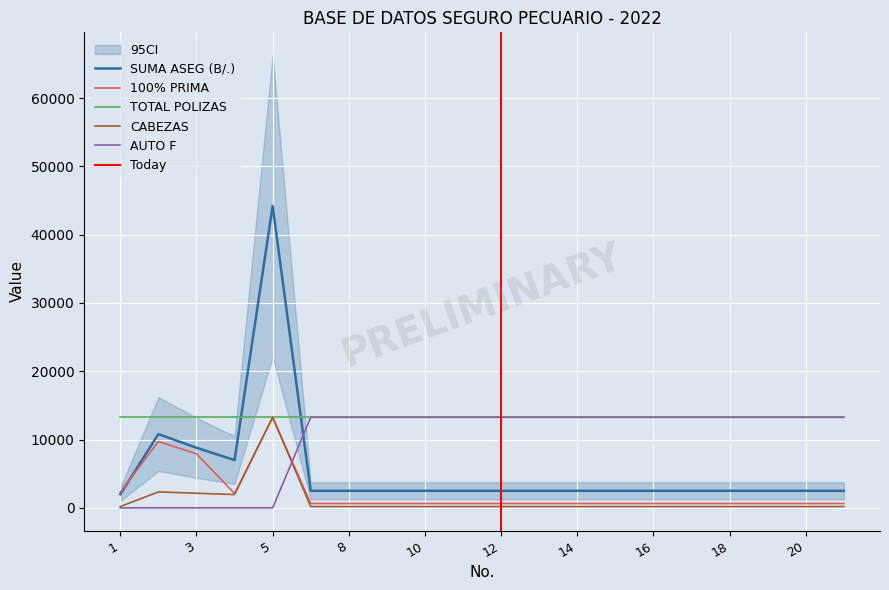

True or false: SUMA ASEG (B/.) and CABEZAS cross at least once.

False